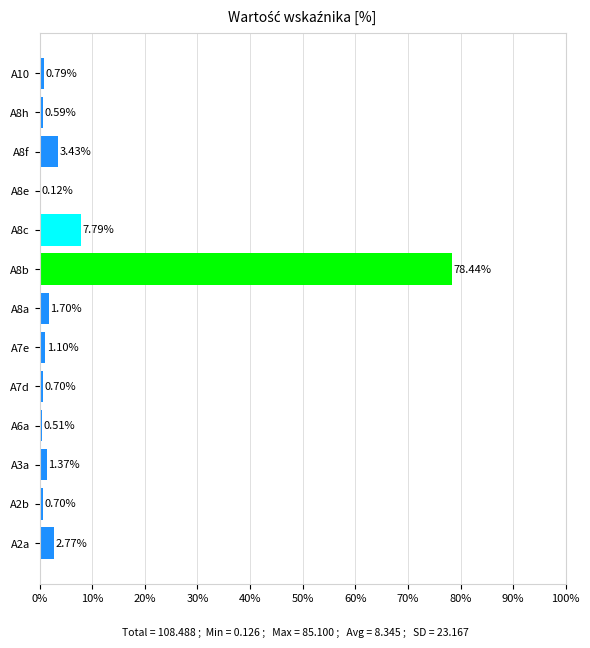

What is the sum of all values?

100.0